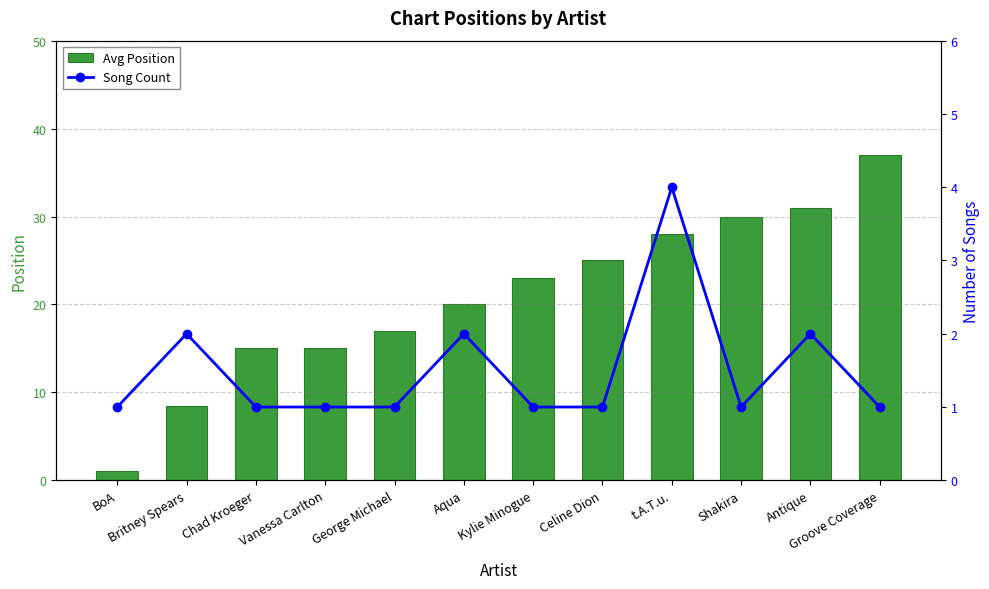

What are all the series names shown in the legend?

Avg Position, Song Count